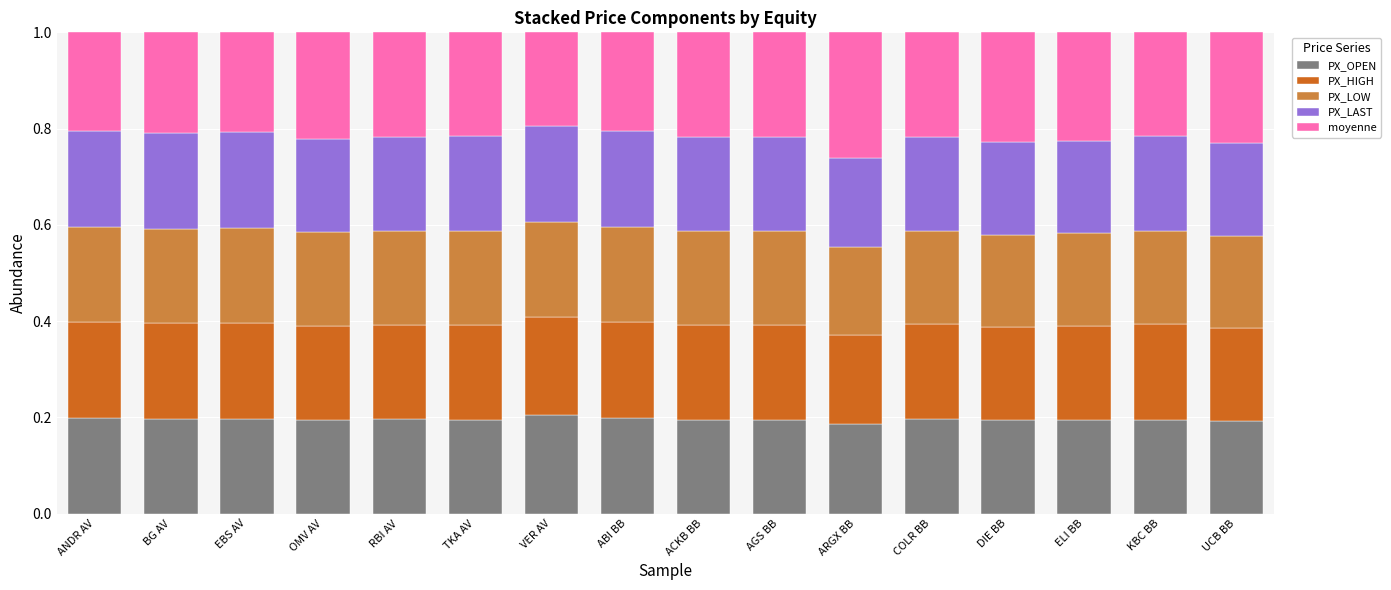

What is the total value across all series at VER AV?

1.0